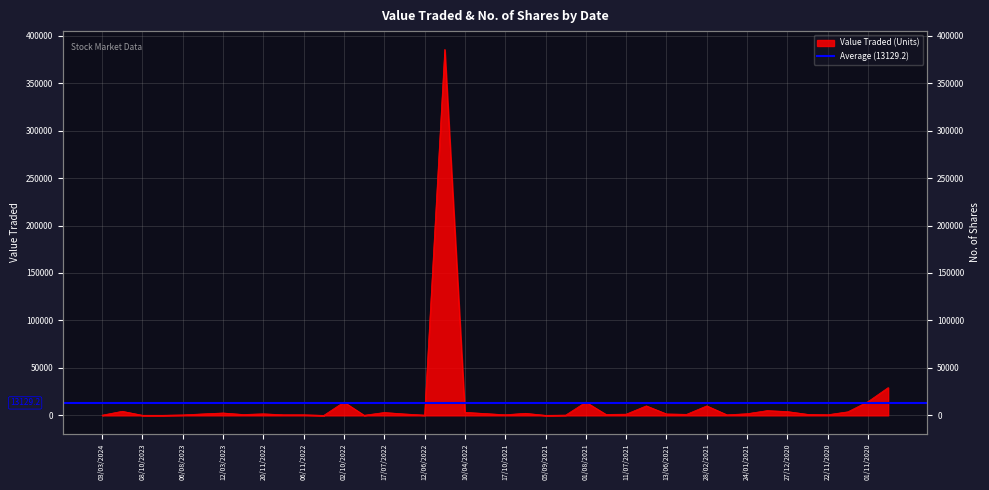

Reading right to left, what are all the values shown in this chart?

29271	14455	3750	668	1100	4000	5000	1750	573	10000	1100	1500	10000	1267	1000	13949	285	50	2180	650	1932	3179	385545	286	1500	3013	104	13974	19	635	631	1634	923	2510	1545	494	100	103	4290	205